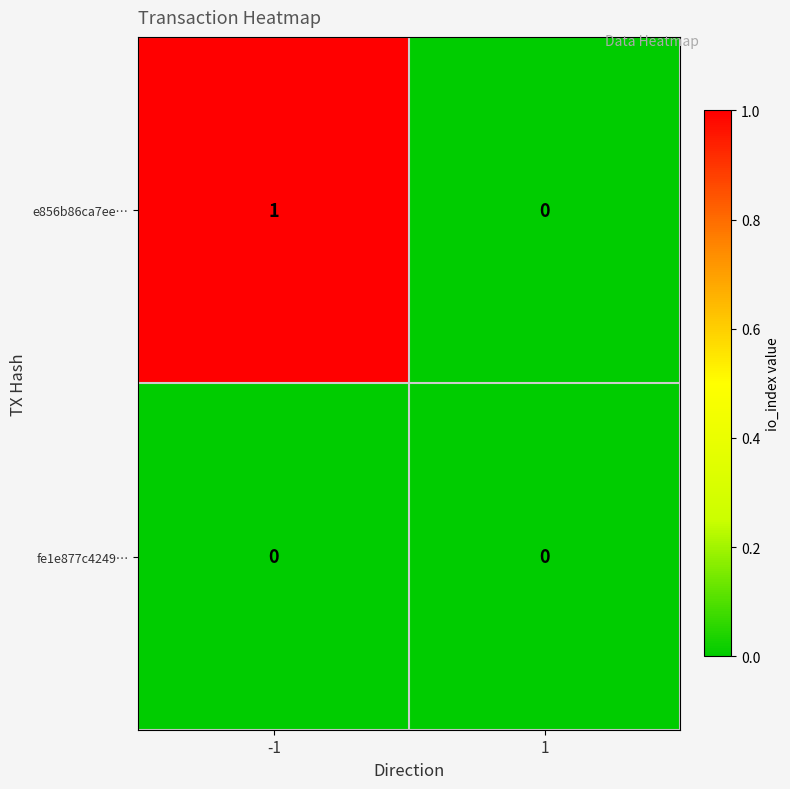

How many distinct data groups are displayed?

2